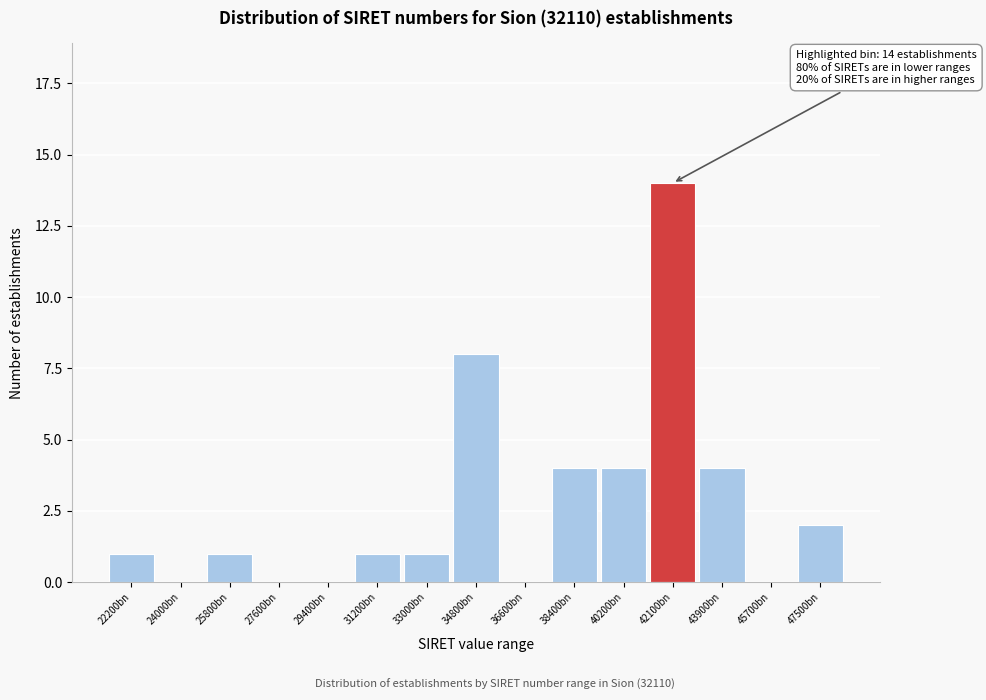

Reading right to left, transcribe all the data shown in this chart.

47500bn=2	45700bn=0	43900bn=4	42100bn=14	40200bn=4	38400bn=4	36600bn=0	34800bn=8	33000bn=1	31200bn=1	29400bn=0	27600bn=0	25800bn=1	24000bn=0	22200bn=1